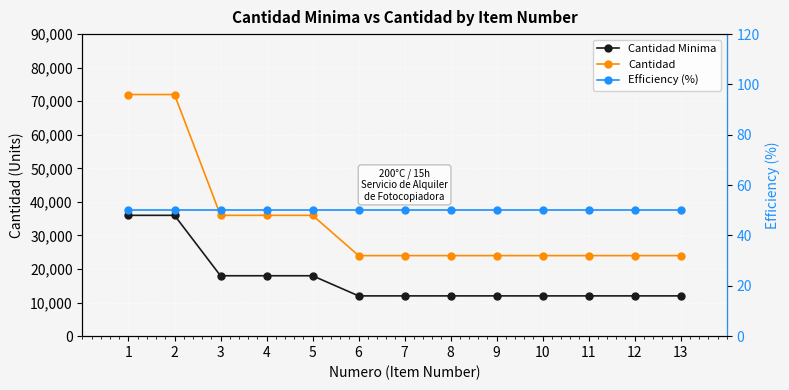

What is the minimum value for Cantidad Minima?

12000